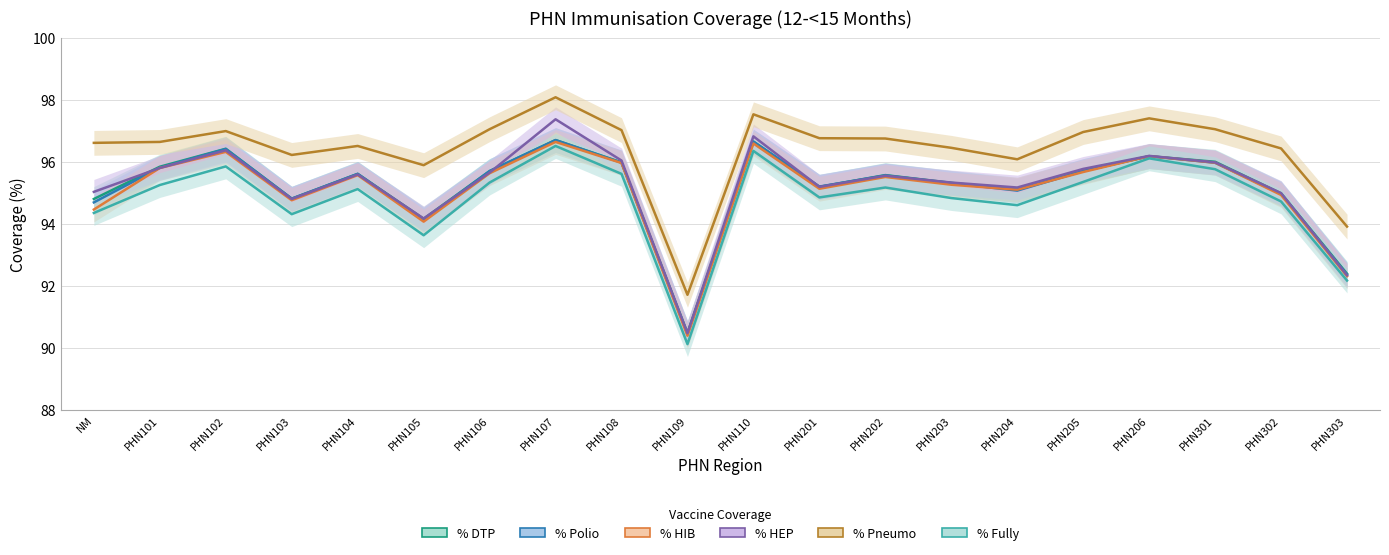

Reading left to right, what are all the values shown in this chart?

% DTP: NM=94.8	PHN101=95.8	PHN102=96.4	PHN103=94.8	PHN104=95.6	PHN105=94.2	PHN106=95.7	PHN107=96.7	PHN108=96.0	PHN109=90.5	PHN110=96.7	PHN201=95.2	PHN202=95.6	PHN203=95.3	PHN204=95.1	PHN205=95.7	PHN206=96.2	PHN301=96.0	PHN302=95.0	PHN303=92.4
% Polio: NM=94.7	PHN101=95.8	PHN102=96.4	PHN103=94.8	PHN104=95.6	PHN105=94.1	PHN106=95.7	PHN107=96.7	PHN108=96.0	PHN109=90.5	PHN110=96.7	PHN201=95.2	PHN202=95.6	PHN203=95.3	PHN204=95.1	PHN205=95.7	PHN206=96.2	PHN301=96.0	PHN302=95.0	PHN303=92.4
% HIB: NM=94.5	PHN101=95.8	PHN102=96.3	PHN103=94.8	PHN104=95.6	PHN105=94.1	PHN106=95.6	PHN107=96.6	PHN108=96.0	PHN109=90.4	PHN110=96.6	PHN201=95.1	PHN202=95.5	PHN203=95.3	PHN204=95.1	PHN205=95.7	PHN206=96.2	PHN301=96.0	PHN302=94.9	PHN303=92.3
% HEP: NM=95.0	PHN101=95.8	PHN102=96.4	PHN103=94.8	PHN104=95.6	PHN105=94.2	PHN106=95.7	PHN107=97.4	PHN108=96.0	PHN109=90.5	PHN110=96.8	PHN201=95.2	PHN202=95.5	PHN203=95.3	PHN204=95.2	PHN205=95.8	PHN206=96.2	PHN301=96.0	PHN302=95.0	PHN303=92.3
% Pneumo: NM=96.6	PHN101=96.6	PHN102=97.0	PHN103=96.2	PHN104=96.5	PHN105=95.9	PHN106=97.0	PHN107=98.1	PHN108=97.0	PHN109=91.7	PHN110=97.5	PHN201=96.8	PHN202=96.8	PHN203=96.5	PHN204=96.1	PHN205=97.0	PHN206=97.4	PHN301=97.0	PHN302=96.4	PHN303=93.9
% Fully: NM=94.3	PHN101=95.2	PHN102=95.8	PHN103=94.3	PHN104=95.1	PHN105=93.6	PHN106=95.3	PHN107=96.5	PHN108=95.6	PHN109=90.1	PHN110=96.3	PHN201=94.8	PHN202=95.2	PHN203=94.8	PHN204=94.6	PHN205=95.3	PHN206=96.1	PHN301=95.8	PHN302=94.7	PHN303=92.2